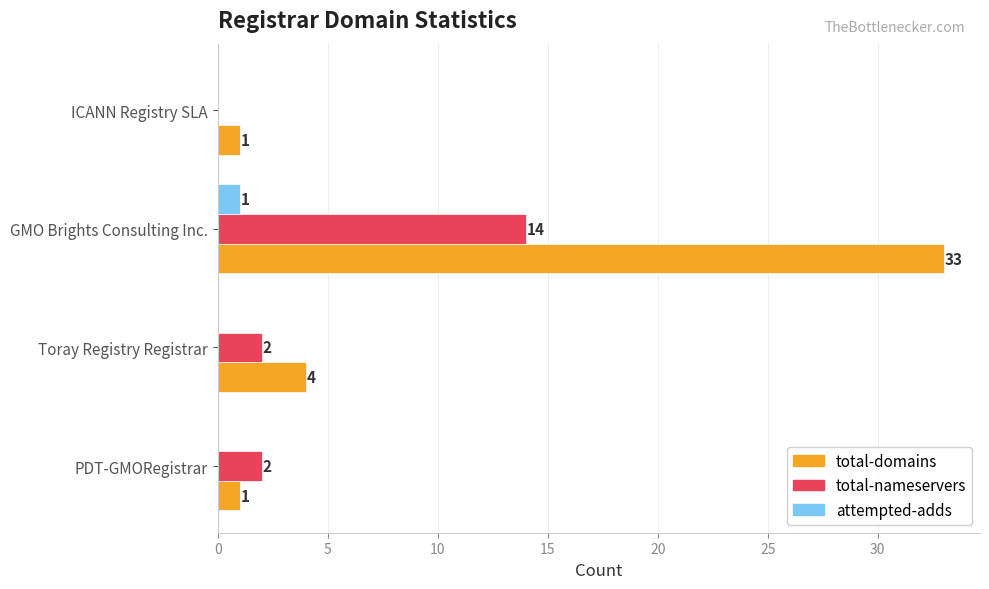

What is the highest value of the total-nameservers series?

14